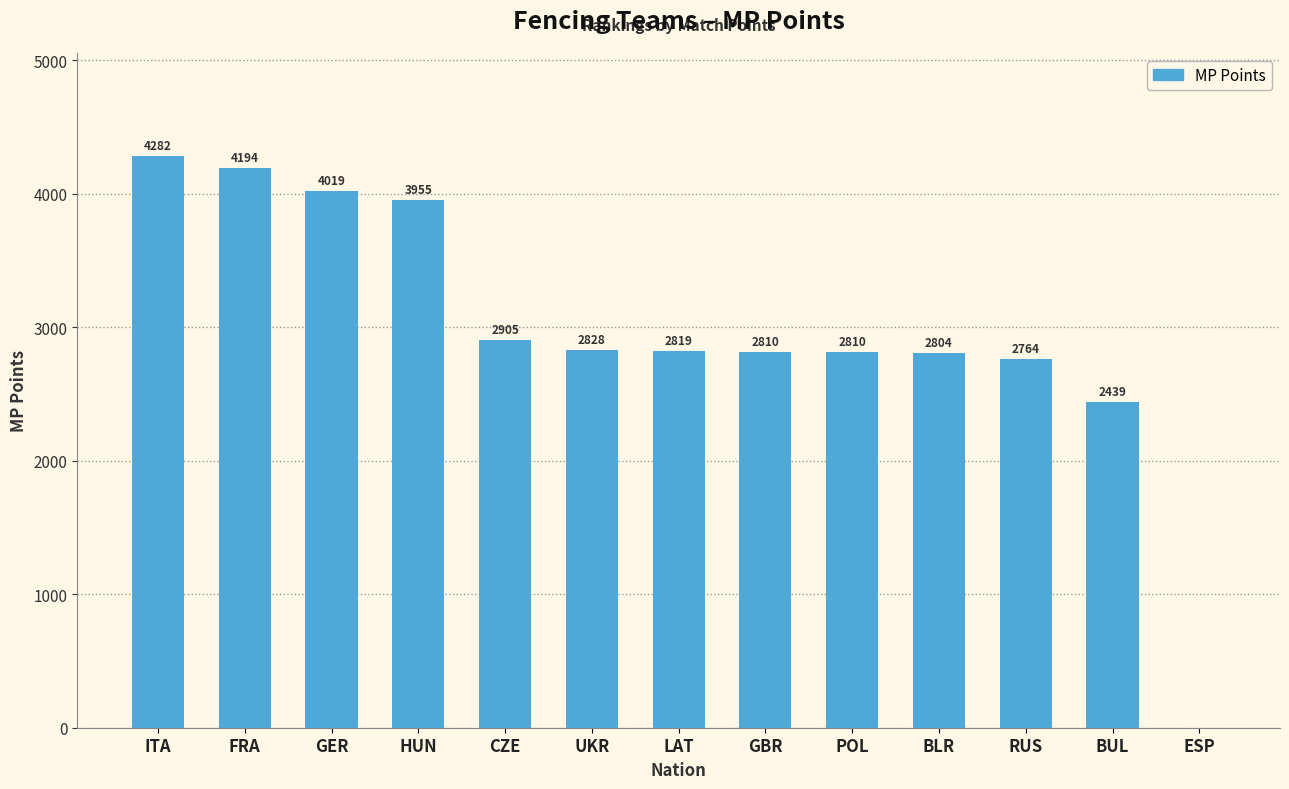

At which label is the value closest to 2141?

BUL